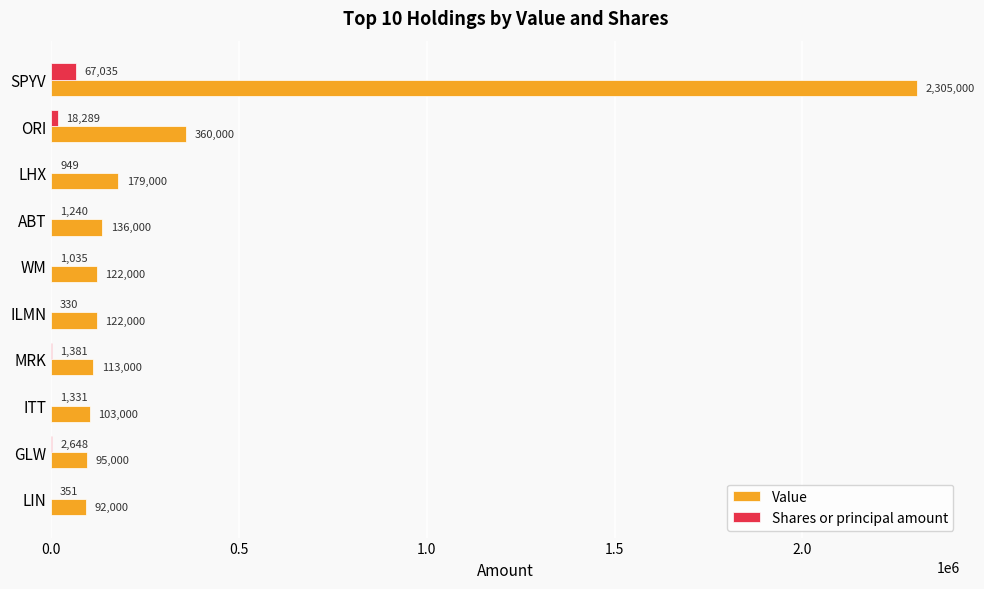

What are all the series names shown in the legend?

Value, Shares or principal amount